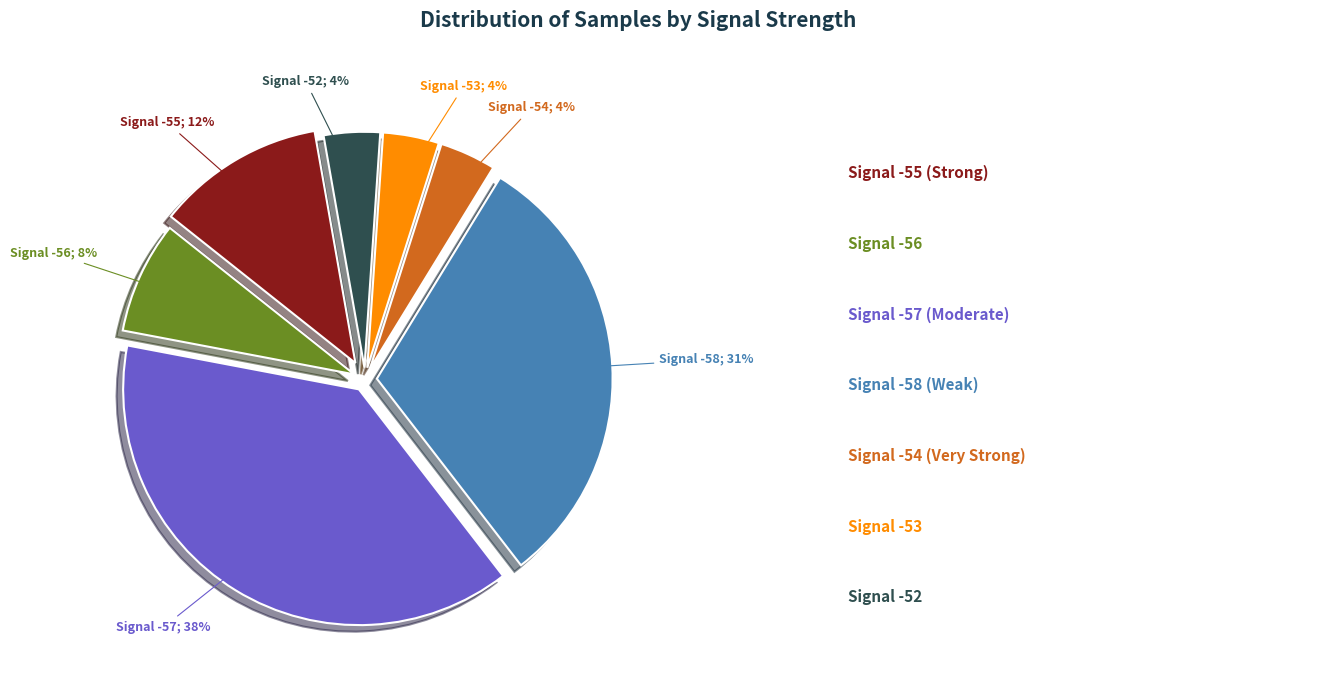

To the nearest percent, what is the average slice percentage?

14%